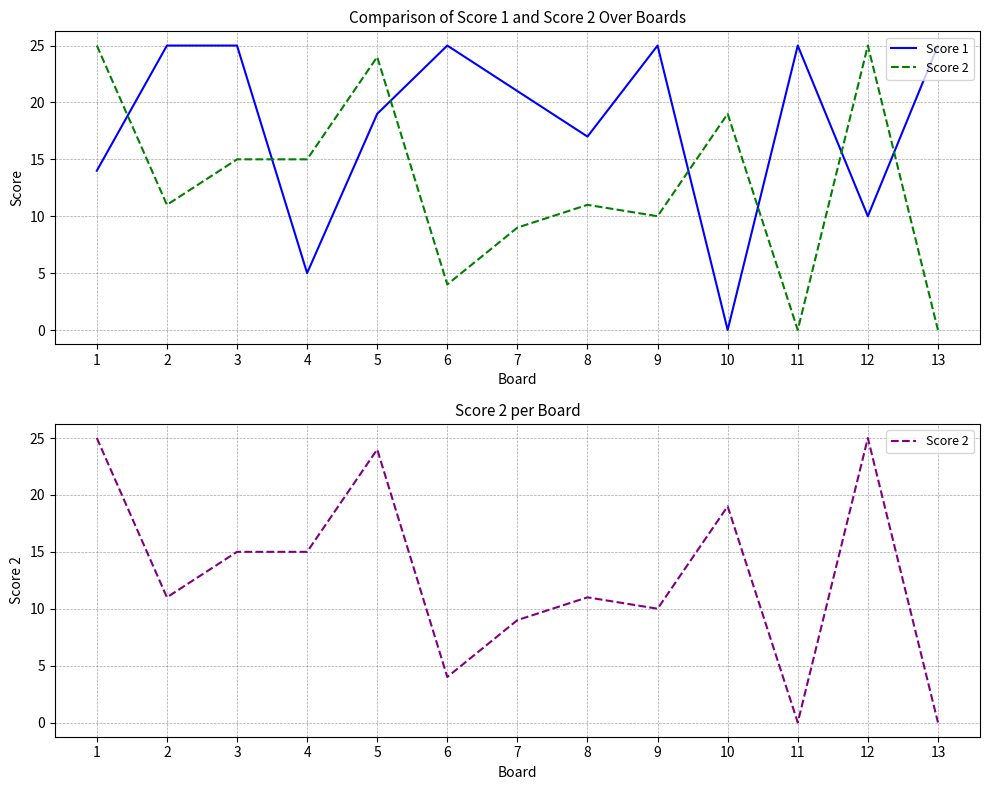

Rank the categories by Score 2 value from highest to lowest.

1, 12, 5, 10, 3, 4, 2, 8, 9, 7, 6, 11, 13